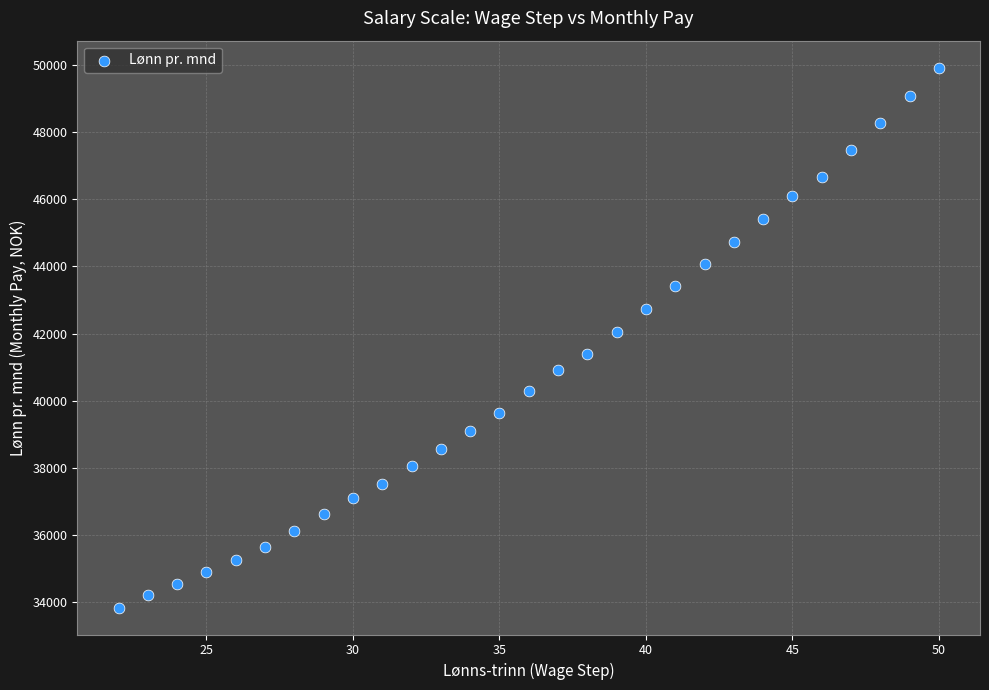

What is the range of X values (max minus min)?

28